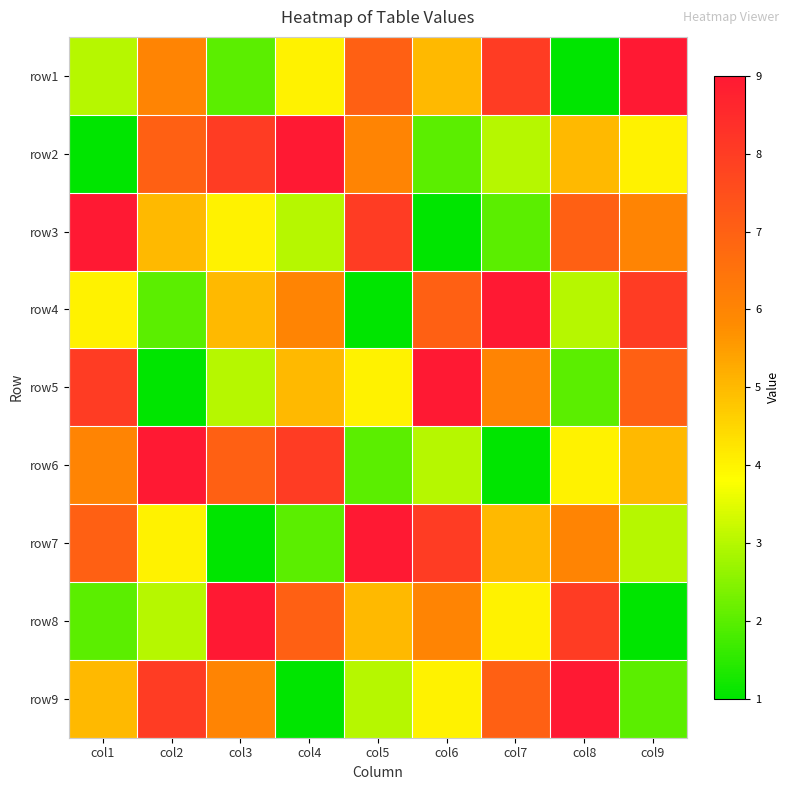

What is the total value across all series at col8?

45